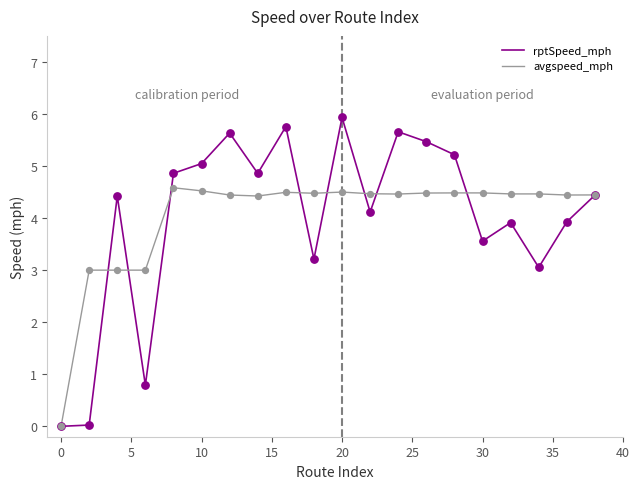

List the series in order of their peak value, lowest first.

avgspeed_mph, rptSpeed_mph